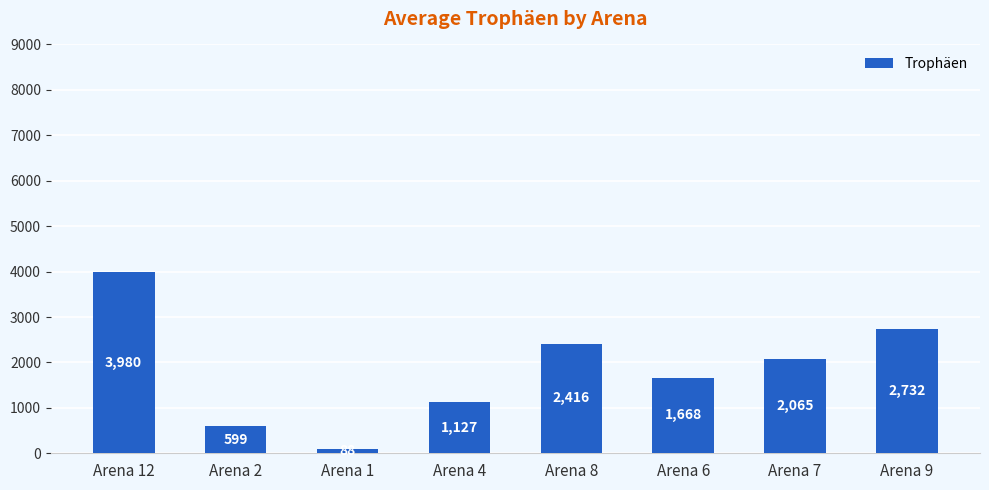

List the labels in order of value, largest first.

Arena 12, Arena 9, Arena 8, Arena 7, Arena 6, Arena 4, Arena 2, Arena 1